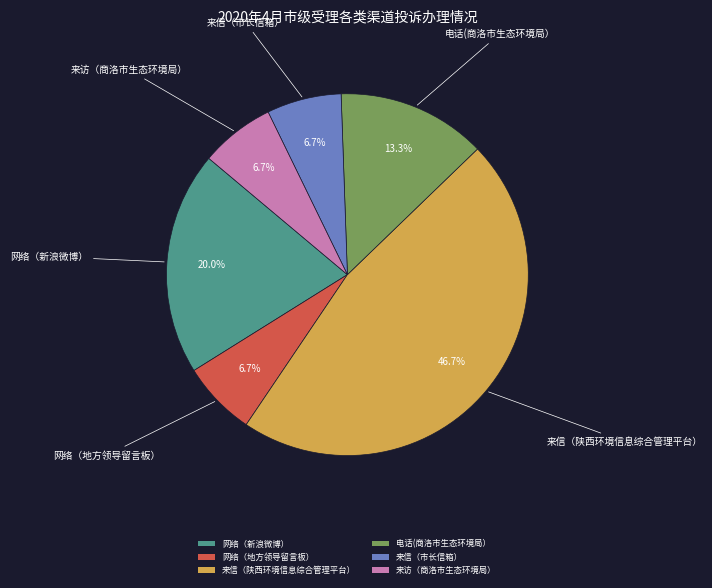

Approximately how many times larger is the value at 电话(商洛市生态环境局） compared to 网络（地方领导留言板）?

2.0